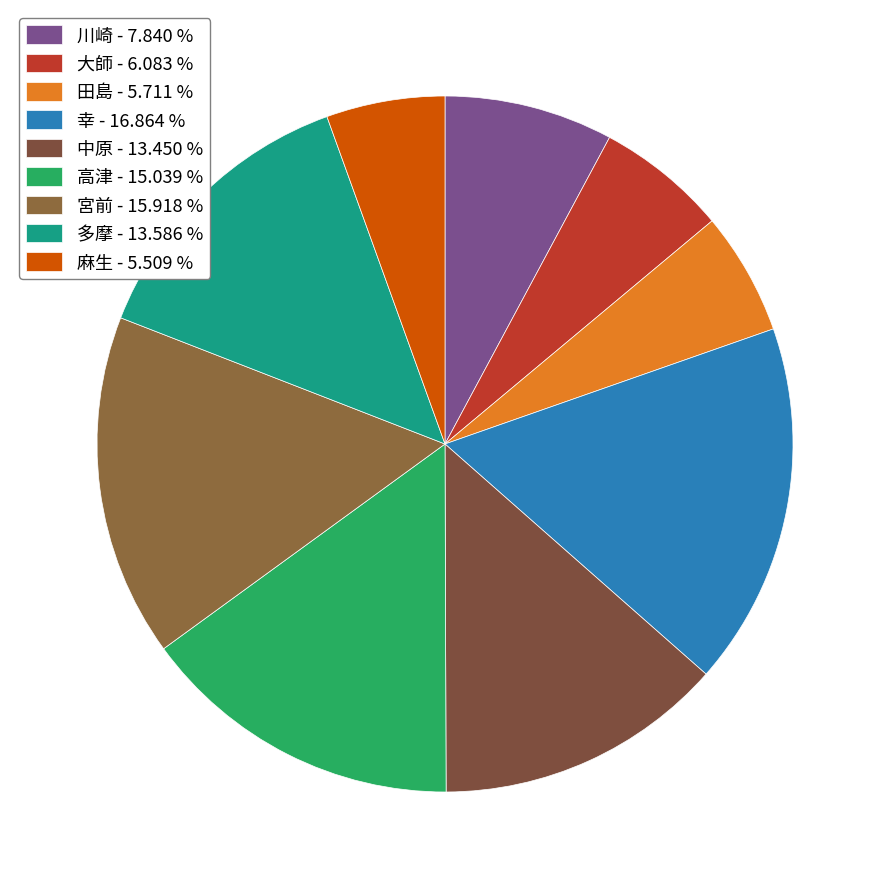

What is the ratio of the value at 宮前 to the value at 高津?

1.1